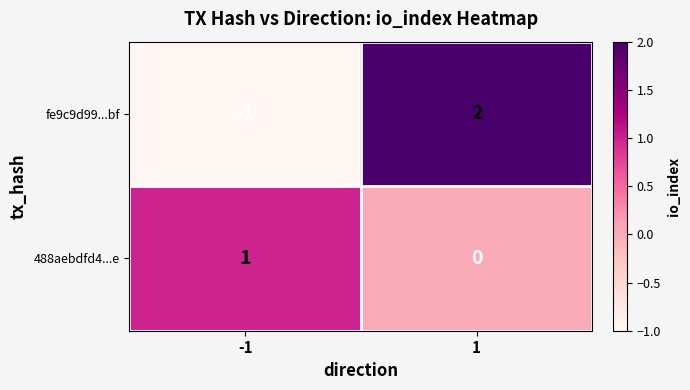

The value of fe9c9d99...bf at -1 is -1. True or false?

True